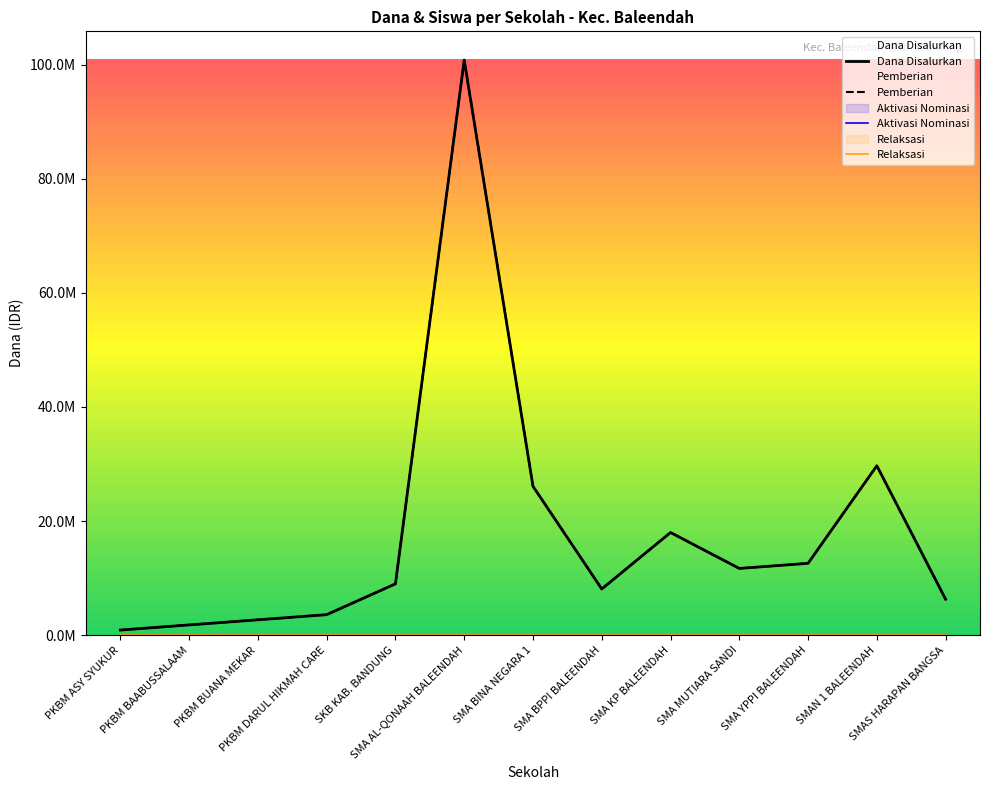

What is the highest value of the Dana Disalurkan series?

100800000